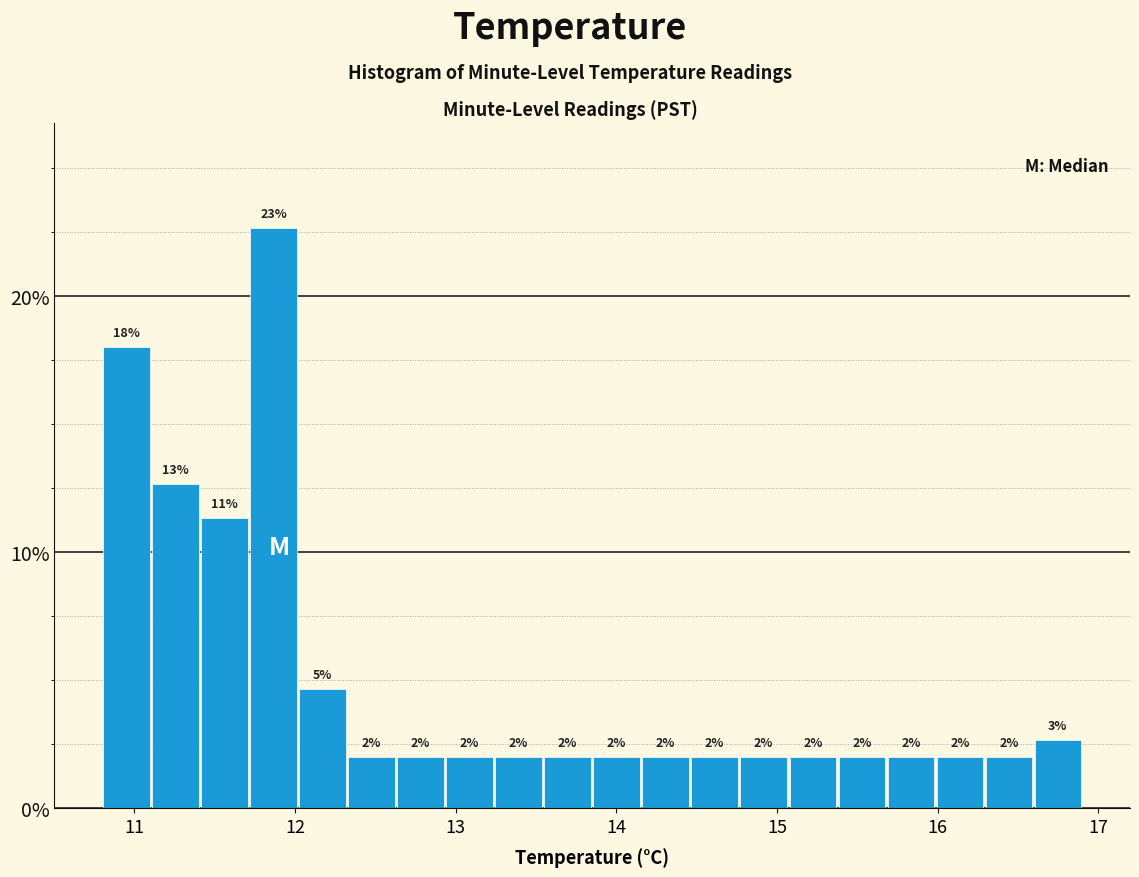

Around what value on the x-axis is the tallest bar? Give the approximate position of its centre, as read against the axis.

11.9